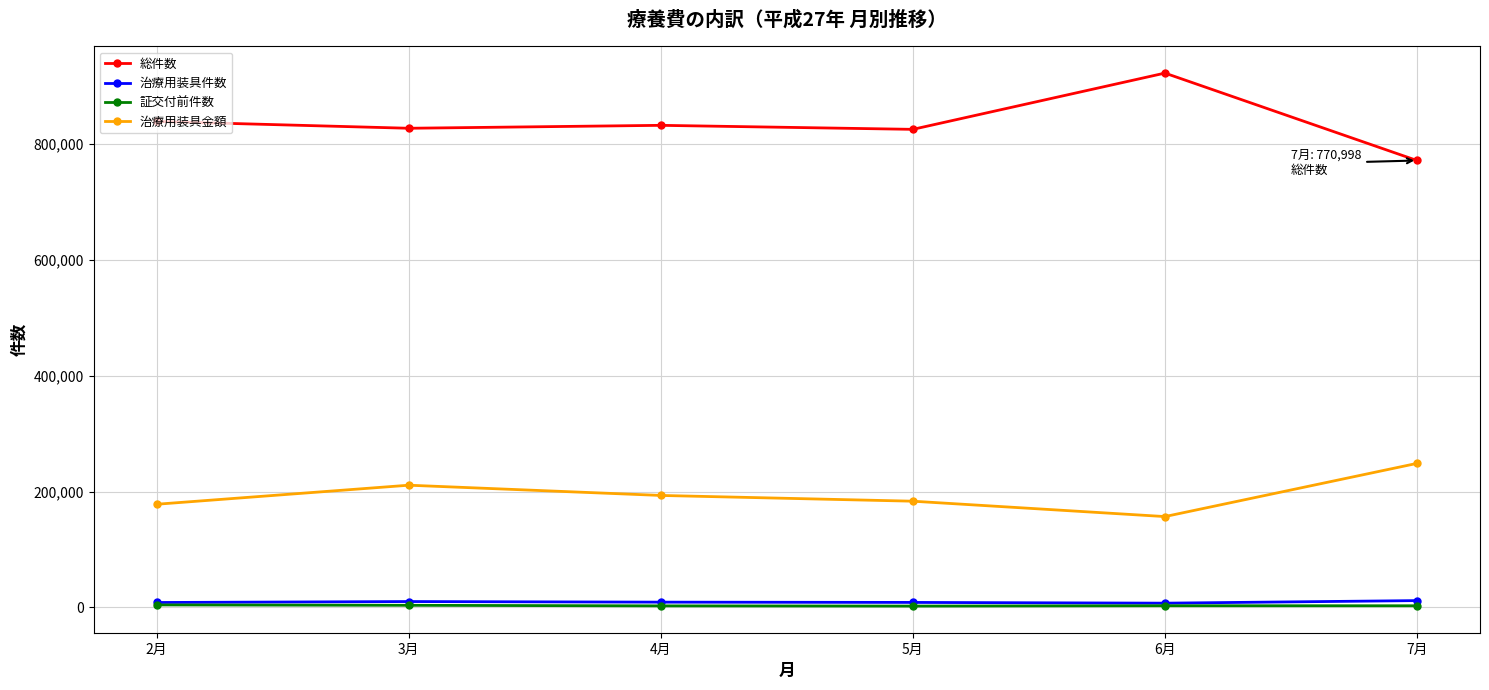

What is the label of the 2nd point from the right?

6月